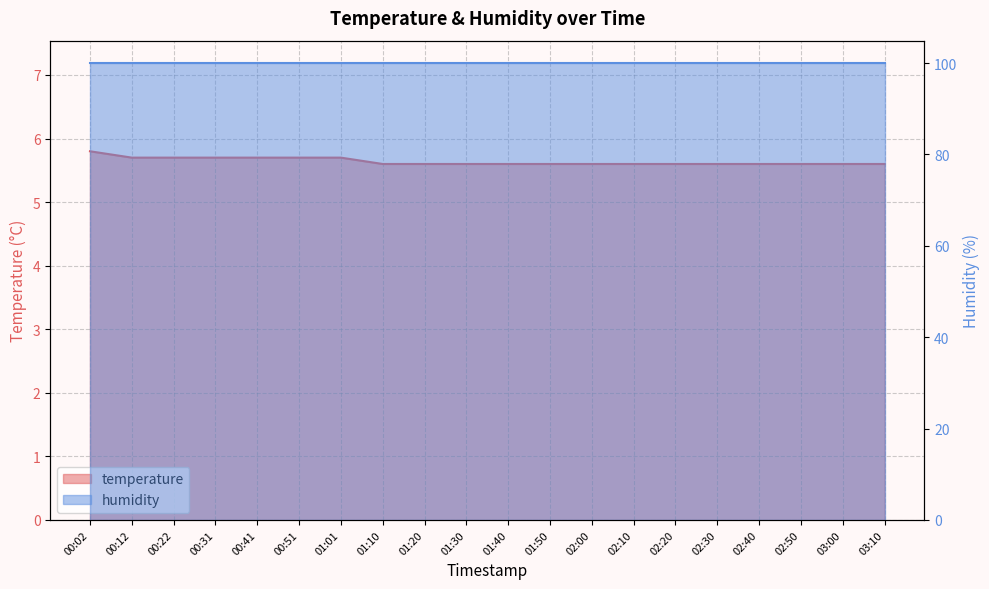

Does the chart display data point markers on the line(s)?

No